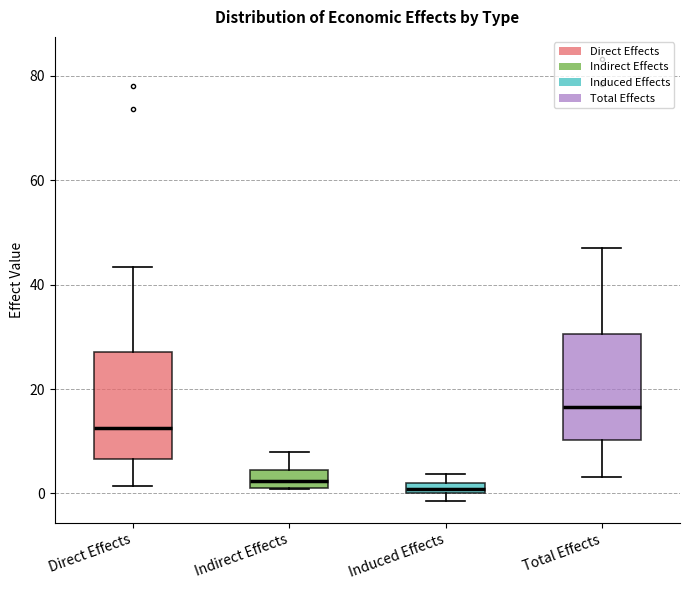

Where is the upper edge of the box for Induced Effects on the y-axis? The values are not printed on the chart, so give them approximately, as read against the axis.

2